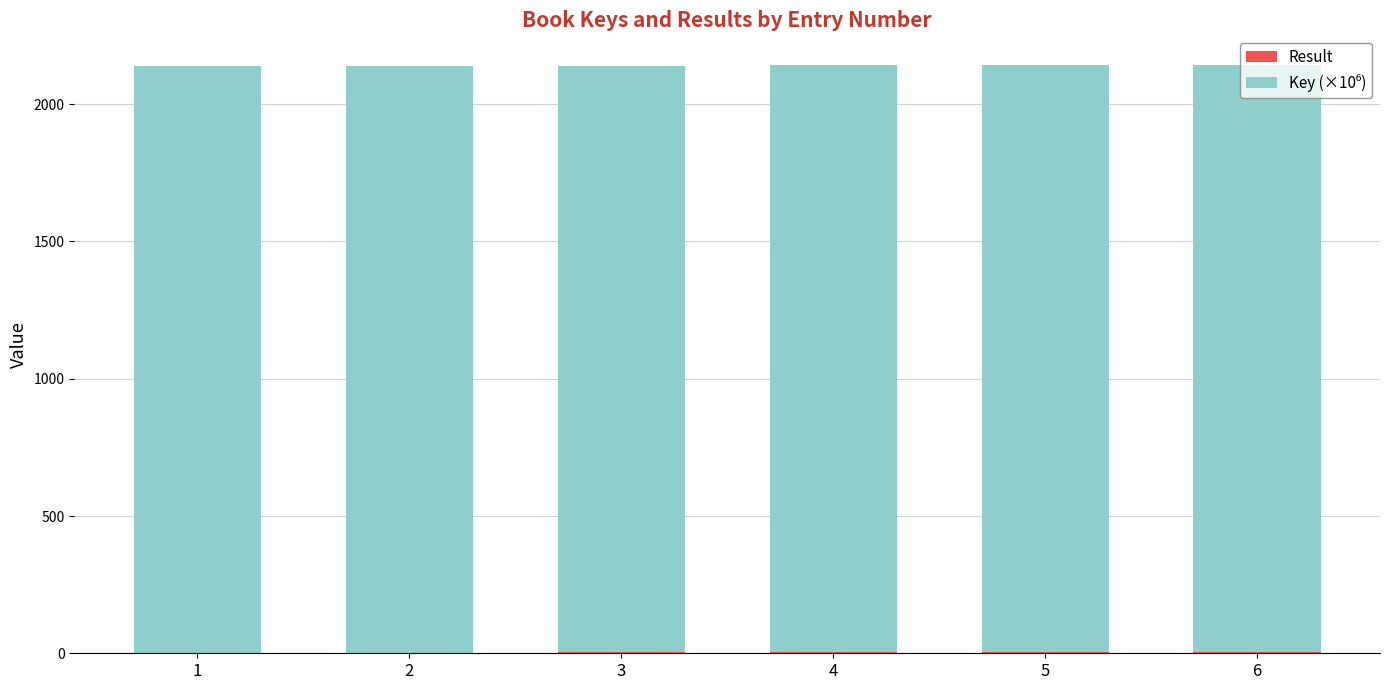

List the series in order of their overall mean, highest first.

Key (×10⁶), Result